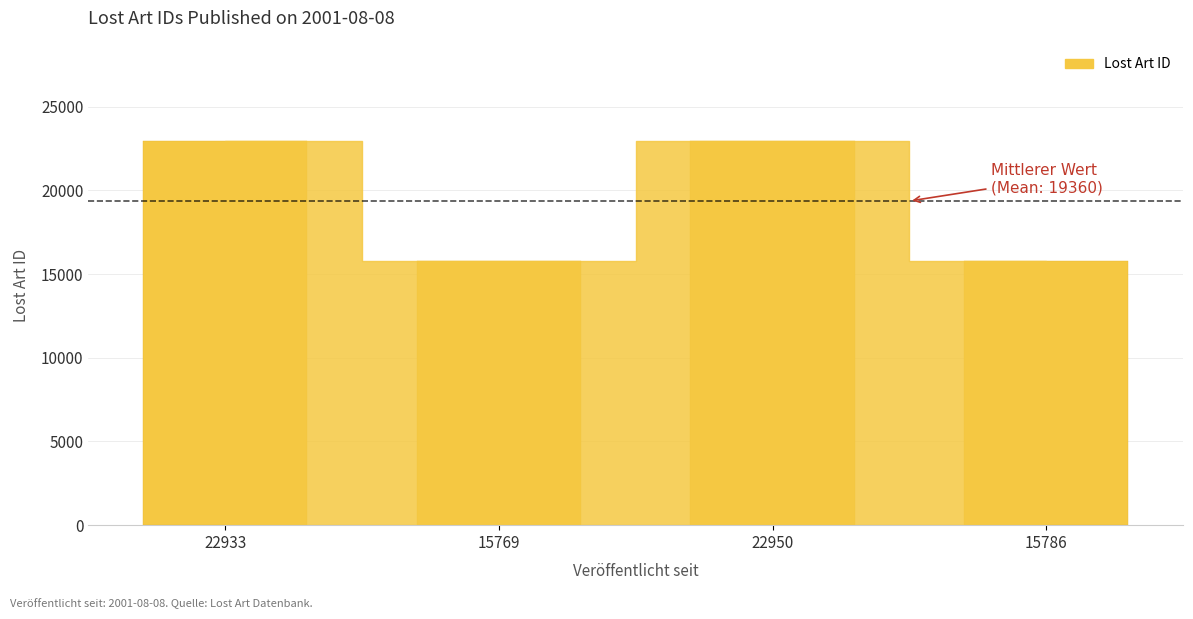

What is the sum of the values at 22950 and 22933?

45883